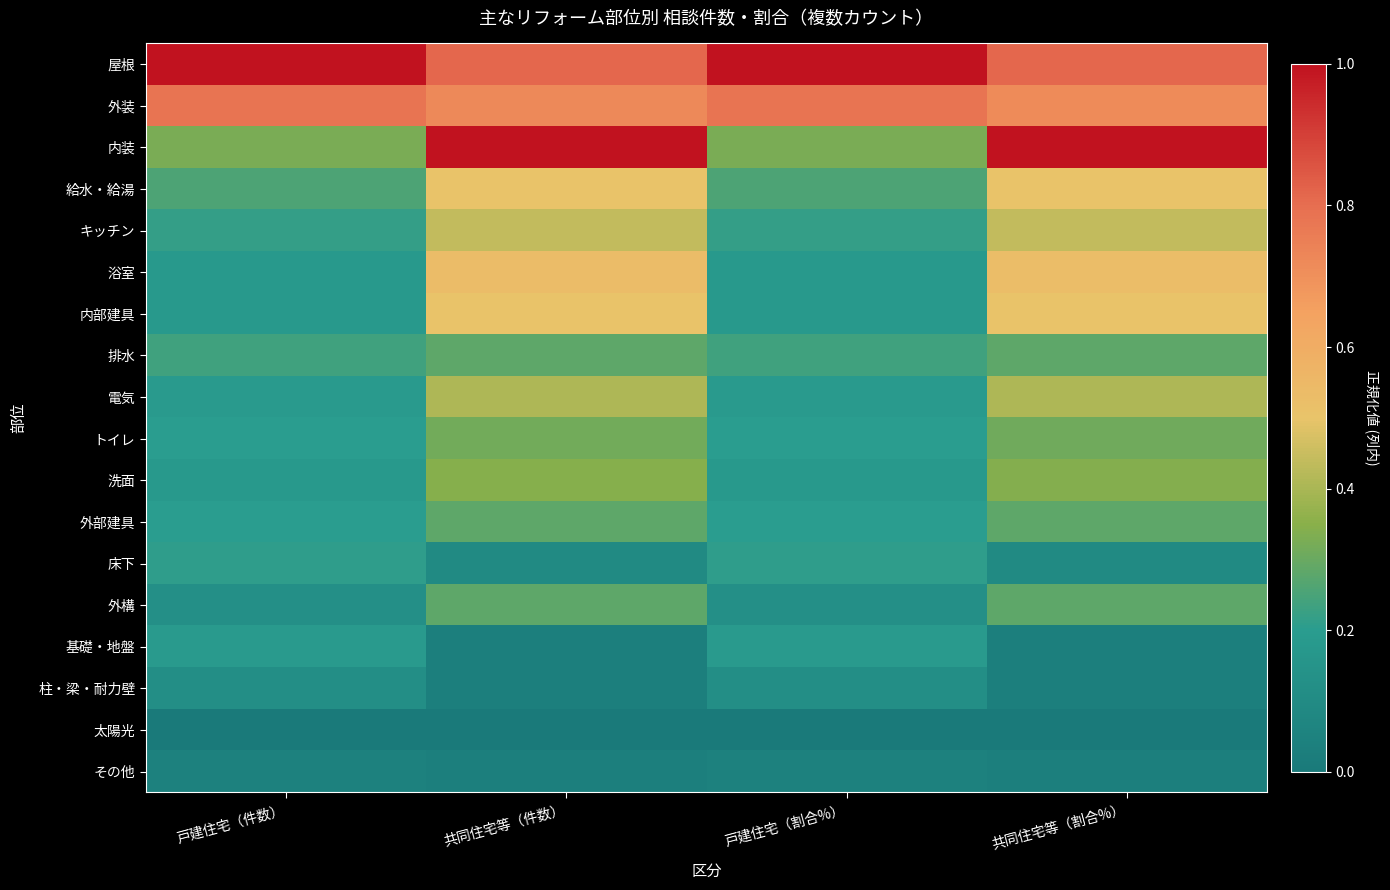

Reading right to left, transcribe all the data shown in this chart.

屋根: 共同住宅等（割合%）=0.8	戸建住宅（割合%）=1.0	共同住宅等（件数）=0.8	戸建住宅（件数）=1.0
外装: 共同住宅等（割合%）=0.7	戸建住宅（割合%）=0.8	共同住宅等（件数）=0.7	戸建住宅（件数）=0.8
内装: 共同住宅等（割合%）=1.0	戸建住宅（割合%）=0.3	共同住宅等（件数）=1.0	戸建住宅（件数）=0.3
給水・給湯: 共同住宅等（割合%）=0.5	戸建住宅（割合%）=0.3	共同住宅等（件数）=0.5	戸建住宅（件数）=0.3
キッチン: 共同住宅等（割合%）=0.4	戸建住宅（割合%）=0.2	共同住宅等（件数）=0.4	戸建住宅（件数）=0.2
浴室: 共同住宅等（割合%）=0.5	戸建住宅（割合%）=0.2	共同住宅等（件数）=0.5	戸建住宅（件数）=0.2
内部建具: 共同住宅等（割合%）=0.5	戸建住宅（割合%）=0.2	共同住宅等（件数）=0.5	戸建住宅（件数）=0.2
排水: 共同住宅等（割合%）=0.3	戸建住宅（割合%）=0.2	共同住宅等（件数）=0.3	戸建住宅（件数）=0.2
電気: 共同住宅等（割合%）=0.4	戸建住宅（割合%）=0.2	共同住宅等（件数）=0.4	戸建住宅（件数）=0.2
トイレ: 共同住宅等（割合%）=0.3	戸建住宅（割合%）=0.2	共同住宅等（件数）=0.3	戸建住宅（件数）=0.2
洗面: 共同住宅等（割合%）=0.3	戸建住宅（割合%）=0.2	共同住宅等（件数）=0.3	戸建住宅（件数）=0.2
外部建具: 共同住宅等（割合%）=0.3	戸建住宅（割合%）=0.2	共同住宅等（件数）=0.3	戸建住宅（件数）=0.2
床下: 共同住宅等（割合%）=0.1	戸建住宅（割合%）=0.2	共同住宅等（件数）=0.1	戸建住宅（件数）=0.2
外構: 共同住宅等（割合%）=0.3	戸建住宅（割合%）=0.1	共同住宅等（件数）=0.3	戸建住宅（件数）=0.1
基礎・地盤: 共同住宅等（割合%）=0.0	戸建住宅（割合%）=0.2	共同住宅等（件数）=0.0	戸建住宅（件数）=0.2
柱・梁・耐力壁: 共同住宅等（割合%）=0.0	戸建住宅（割合%）=0.1	共同住宅等（件数）=0.0	戸建住宅（件数）=0.1
太陽光: 共同住宅等（割合%）=0.0	戸建住宅（割合%）=0.0	共同住宅等（件数）=0.0	戸建住宅（件数）=0.0
その他: 共同住宅等（割合%）=0.0	戸建住宅（割合%）=0.0	共同住宅等（件数）=0.0	戸建住宅（件数）=0.0